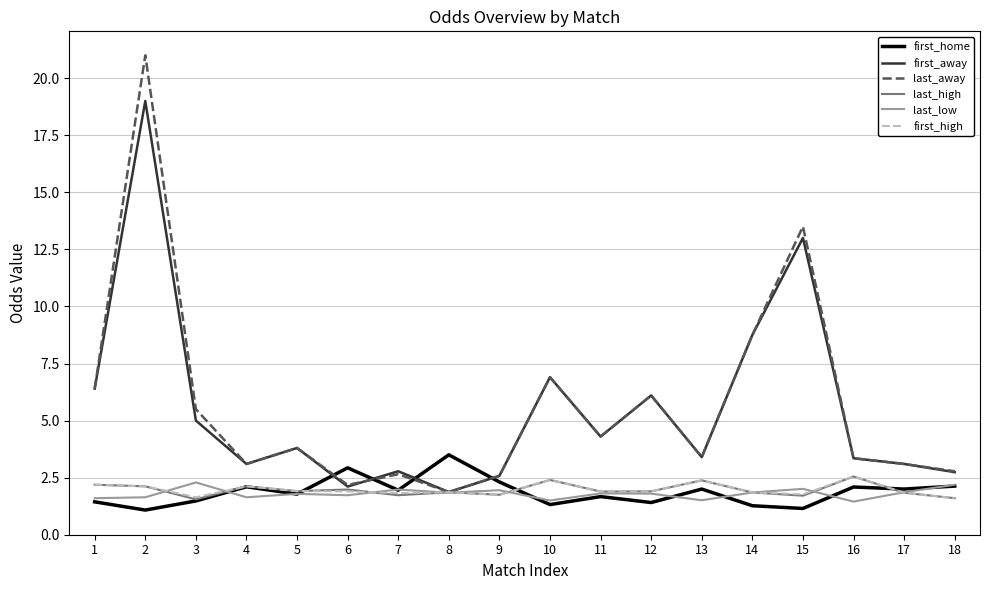

At which category does the chart reach its peak across all series?

2